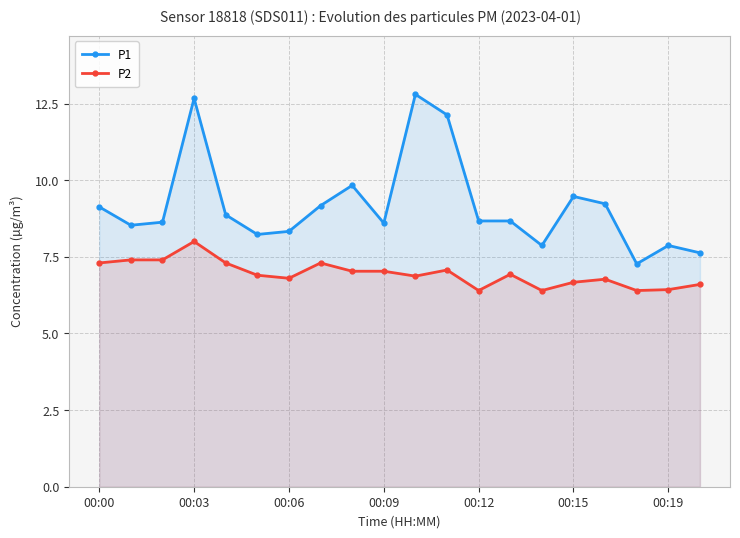

Where is P2 nearest to the value 7?

8